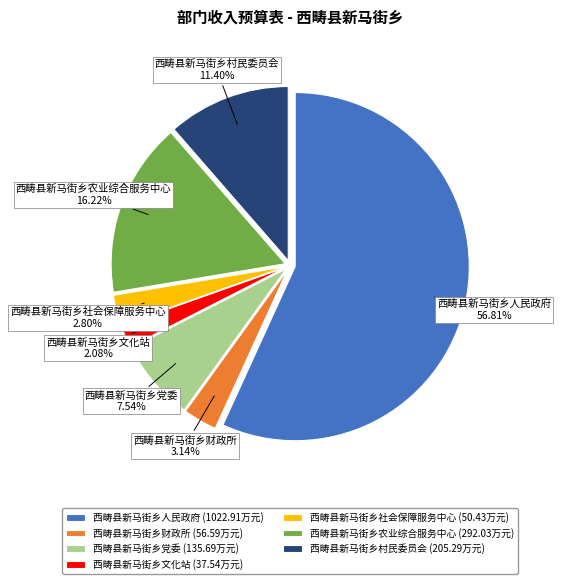

Does 西畴县新马街乡社会保障服务中心 account for over 50% of the chart?

No